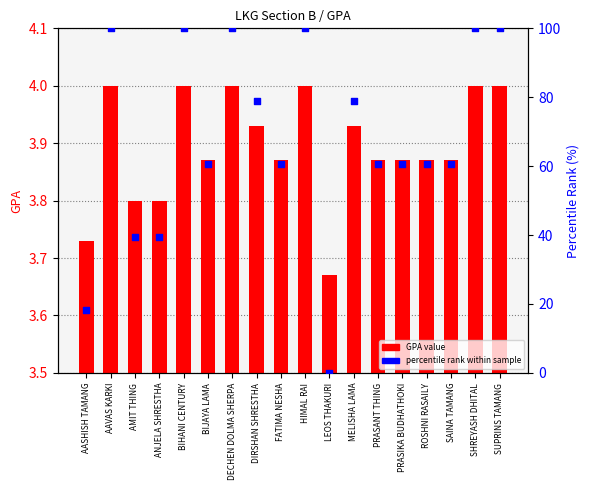

At how many categories does at least one series exceed 97?

6